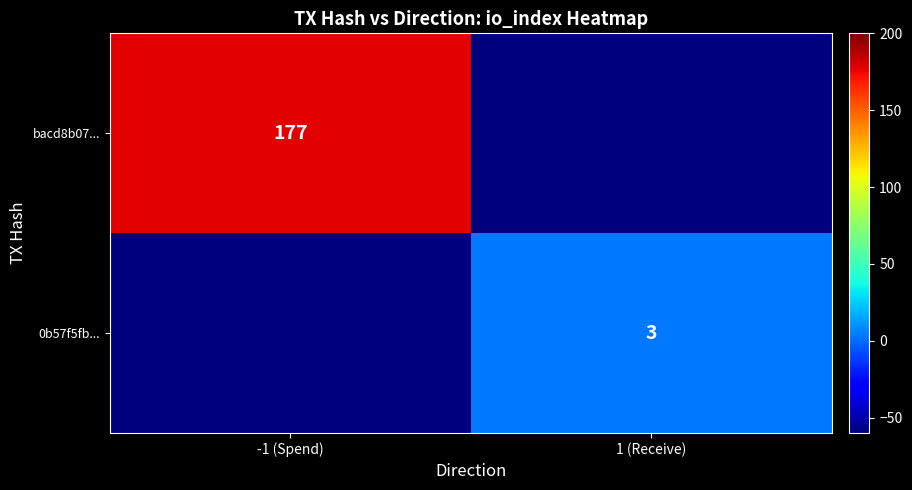

Is it true that 0b57f5fb... equals 3 at 1 (Receive)?

True